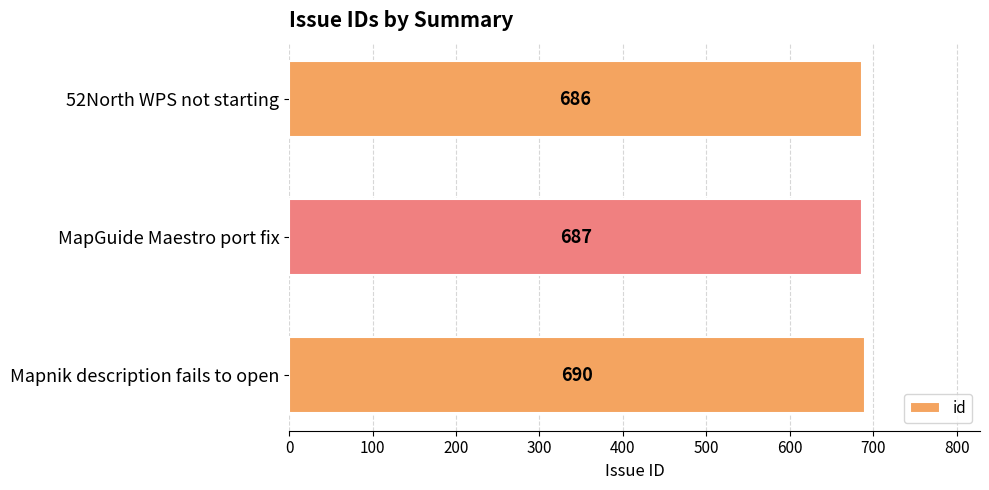

What is the maximum value shown in the chart?

690